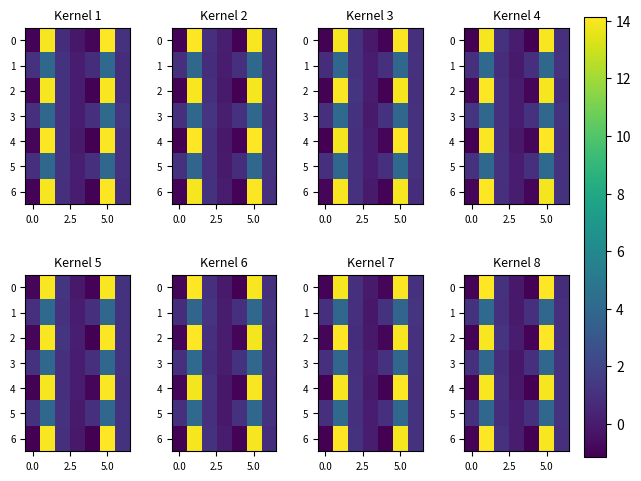

What is the maximum value for row_0?

14.1